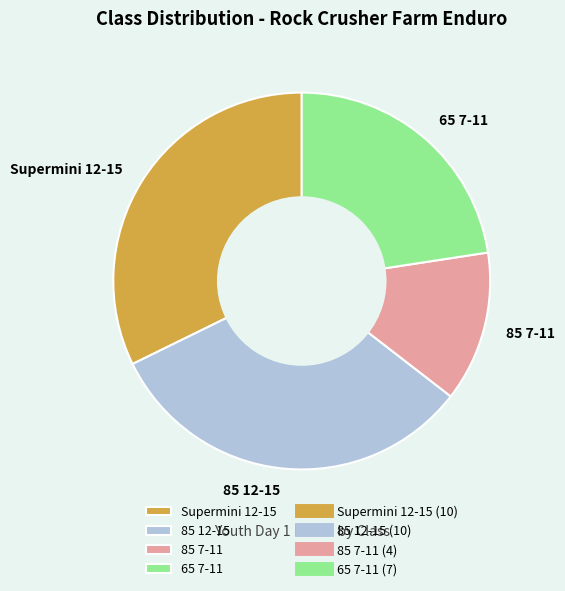

Which category has the smallest portion of the pie?

85 7-11